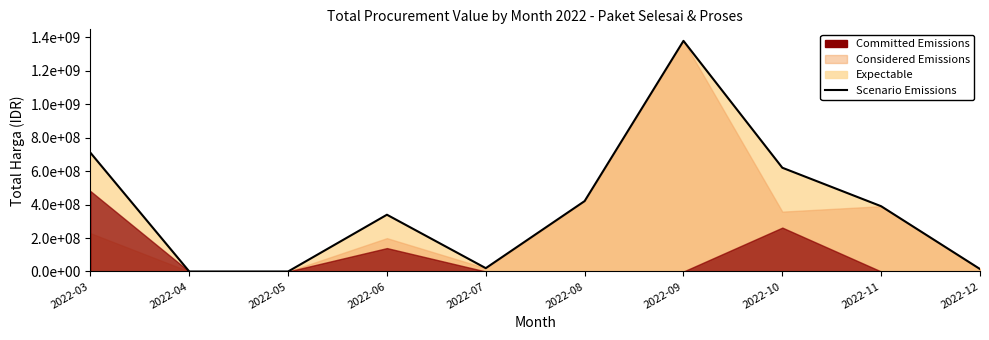

How many values are below 389713000?

5